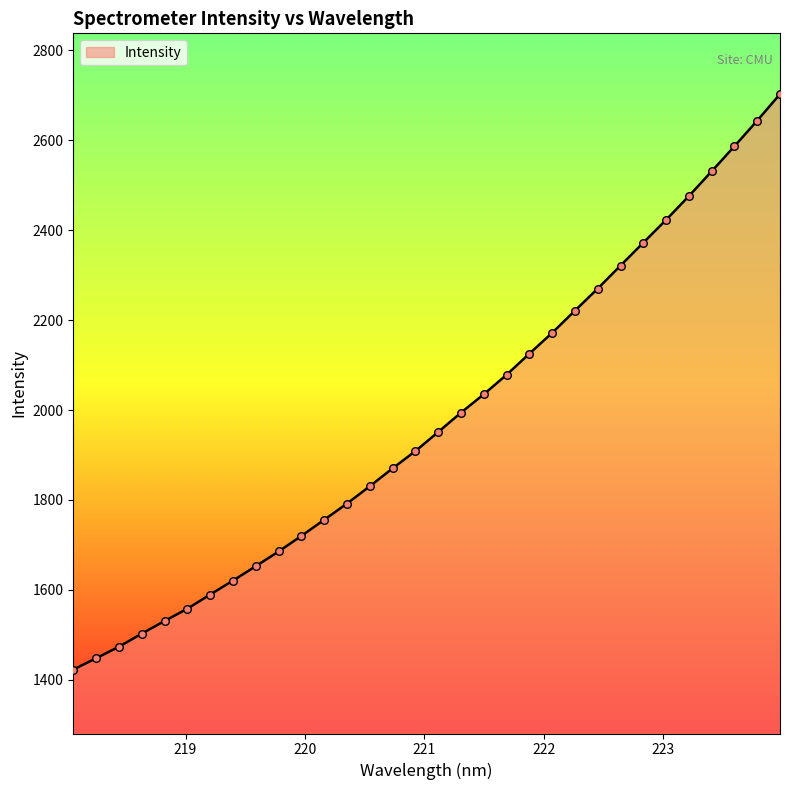

What is the minimum value shown in the chart?

1422.8